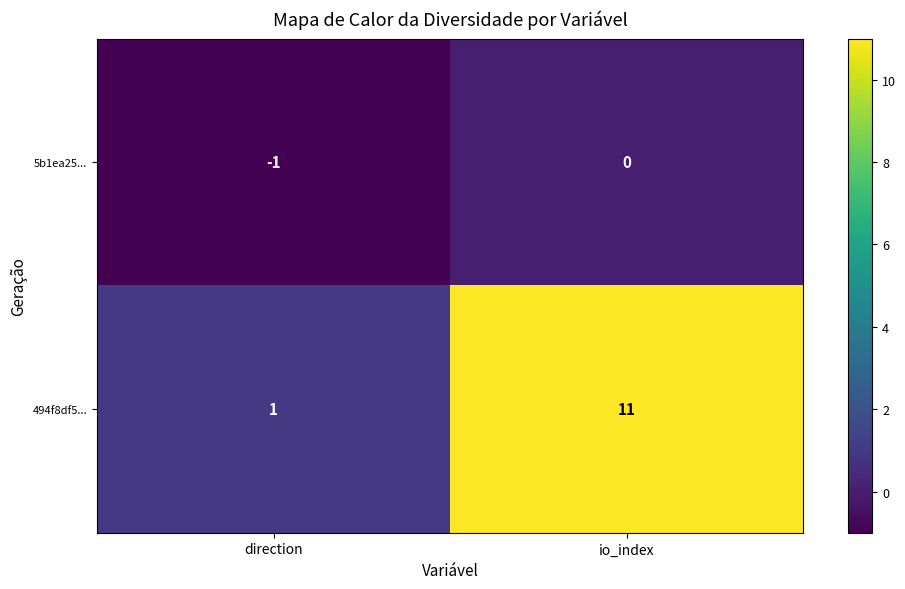

Rank the series at direction from highest to lowest value.

494f8df5..., 5b1ea25...